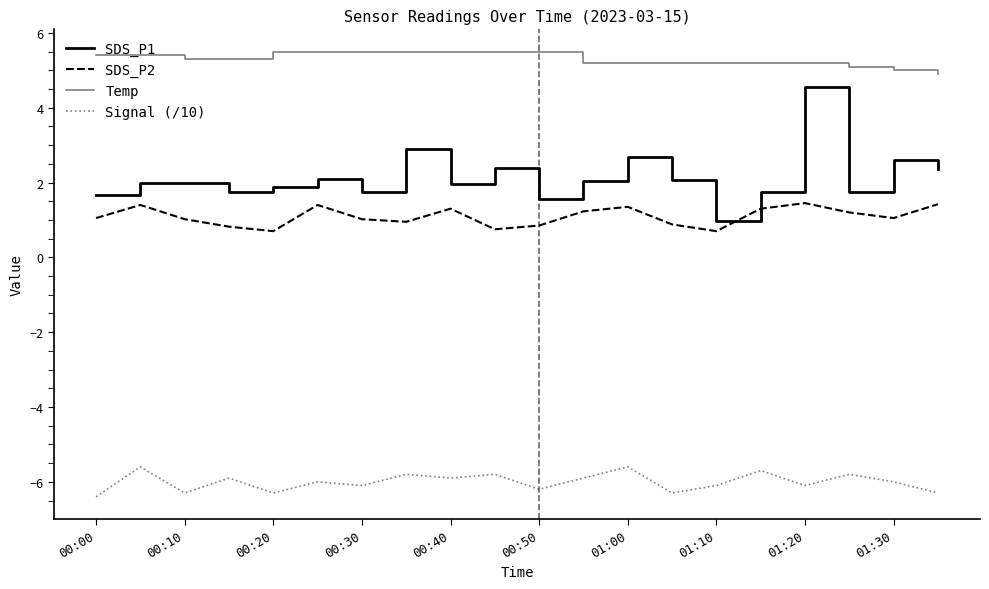

Does the chart have visible grid lines?

No